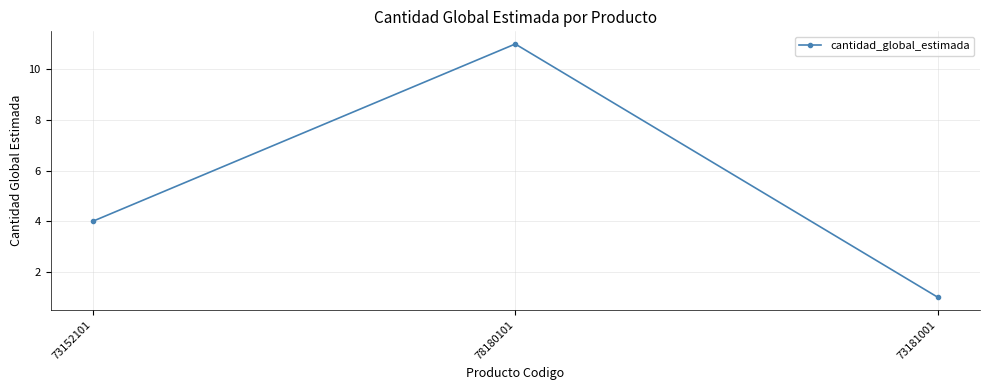

Reading left to right, transcribe all the data shown in this chart.

4	11	1